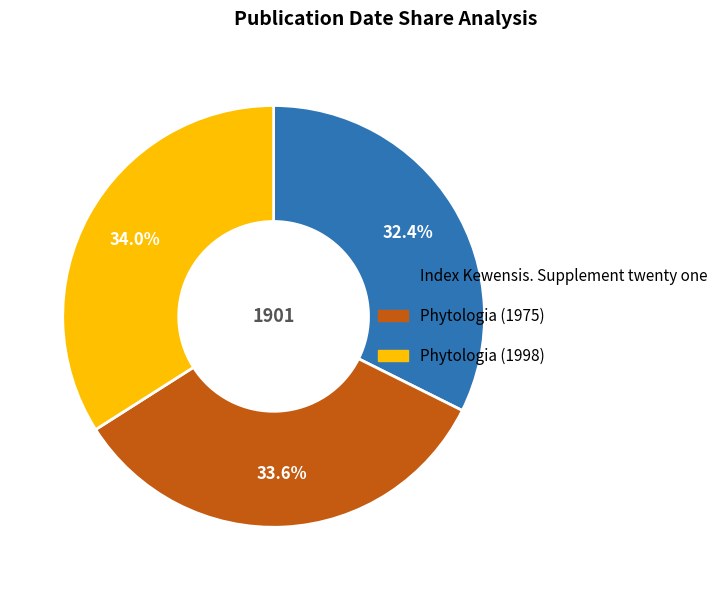

To the nearest percent, what portion does Phytologia (1998) represent?

34%